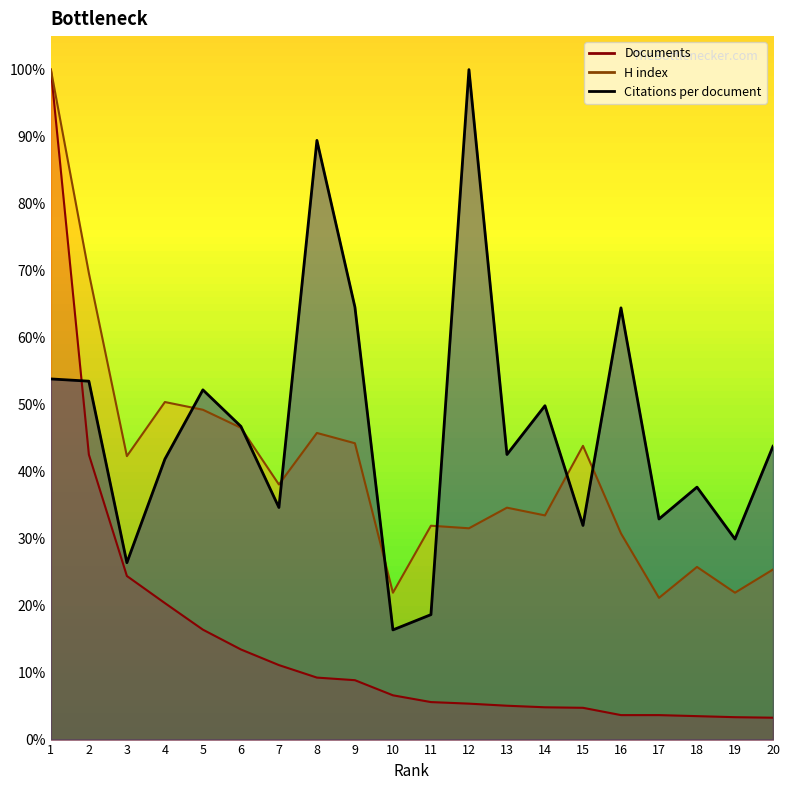

At which category does the chart reach its peak across all series?

12